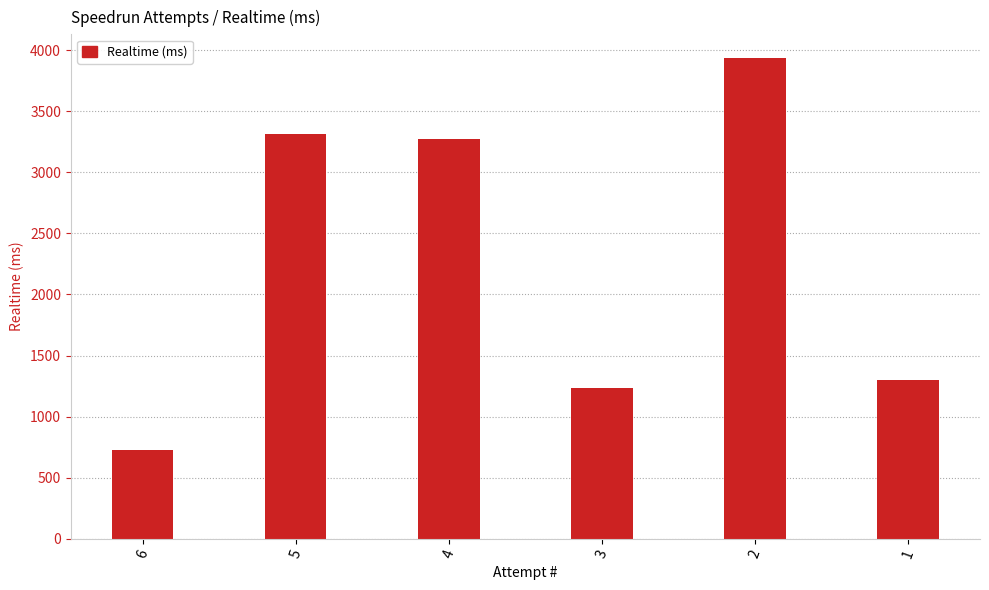

Where is the data nearest to the value 2331?

4